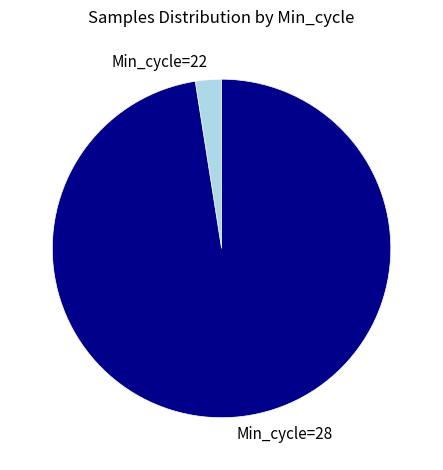

Is it true that Min_cycle=28 is 89% of the pie?

False